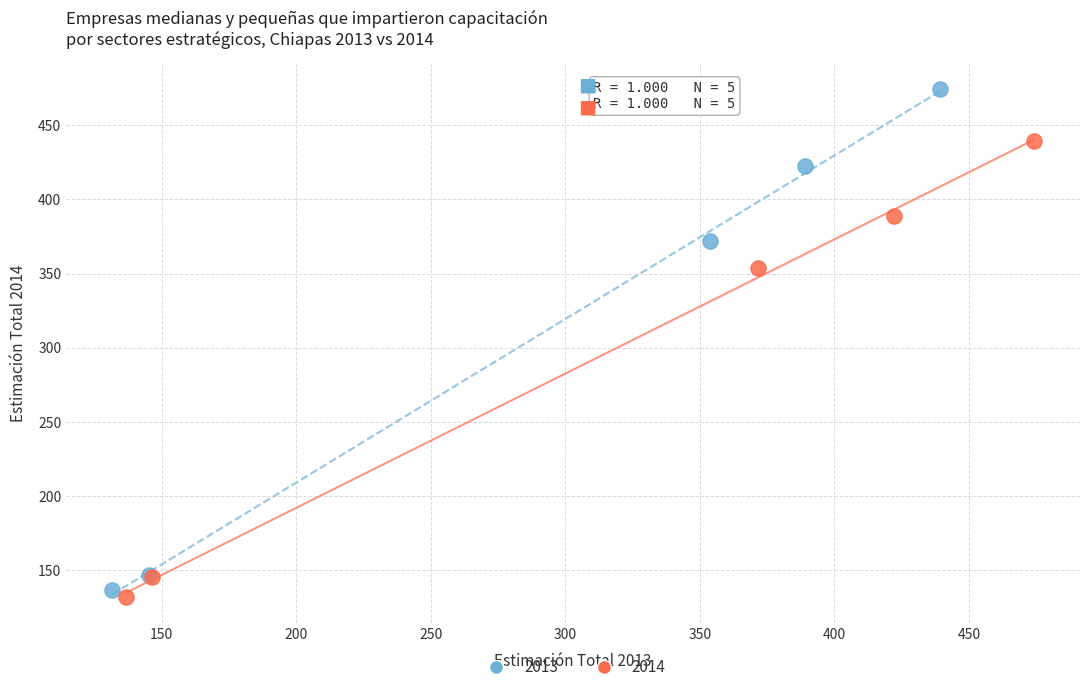

Which series contains the highest Y value?

2013